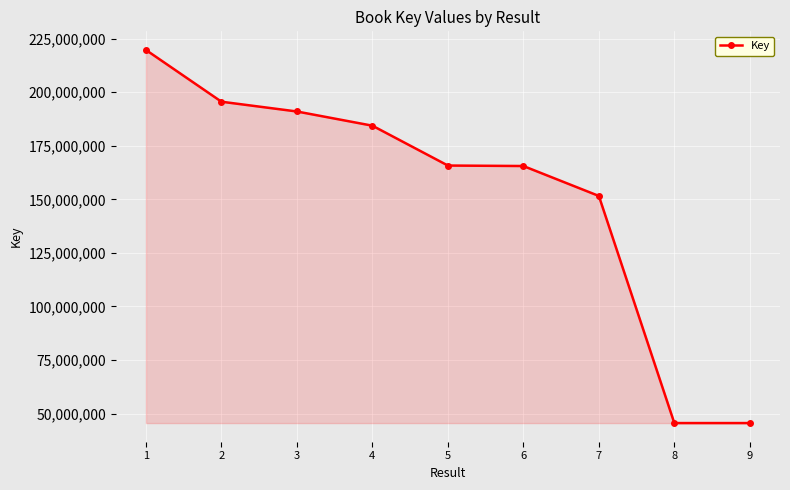

How many data points are less than 165767358?

4